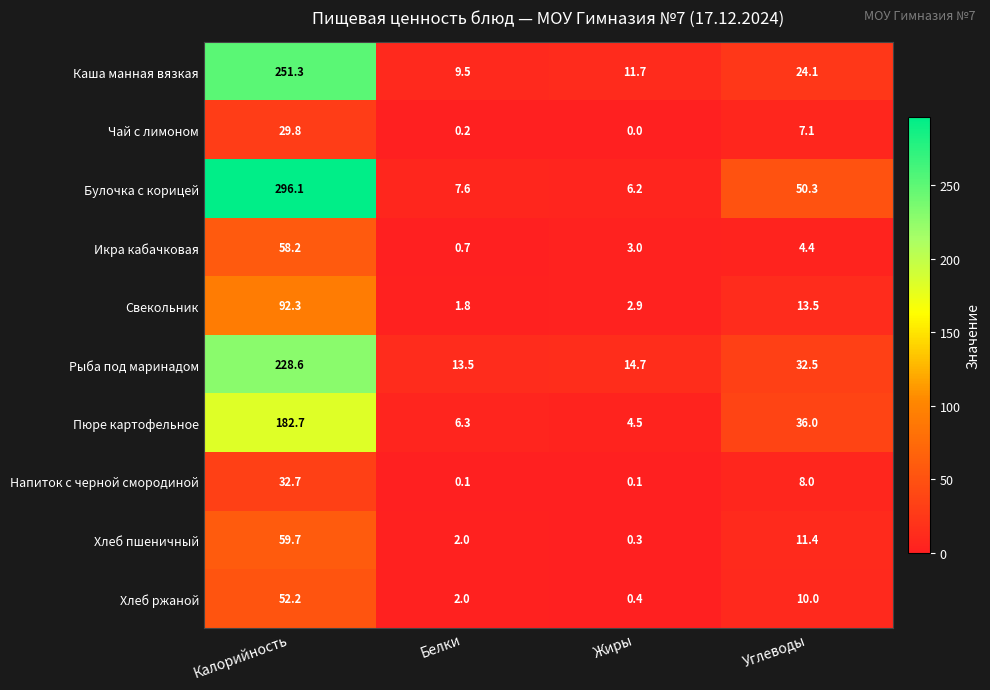

What is the total value across all series at Жиры?

43.8